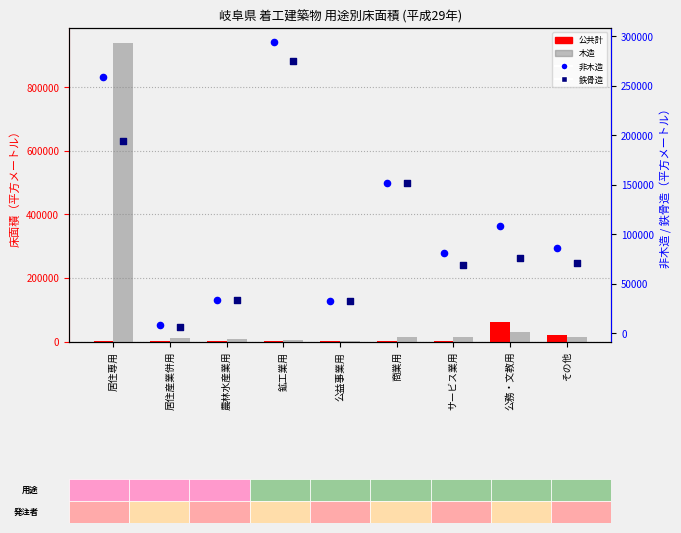

What are all the series names shown in the legend?

公共計, 木造, 非木造, 鉄骨造